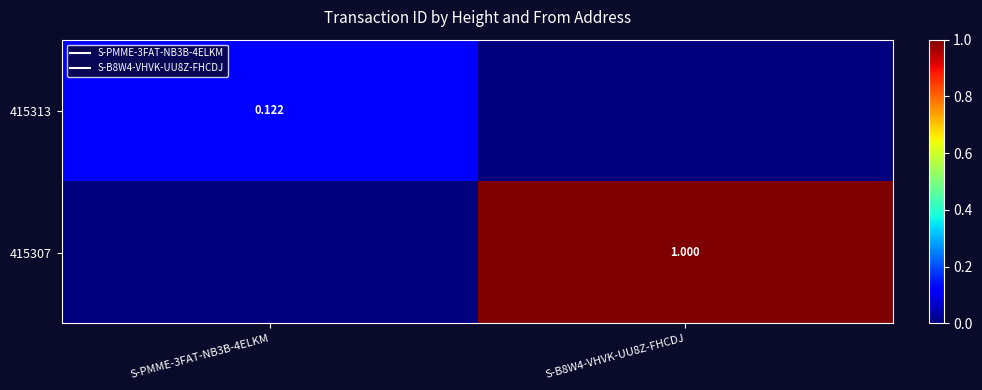

True or false: 415307 has a value of 0.3 at S-B8W4-VHVK-UU8Z-FHCDJ.

False